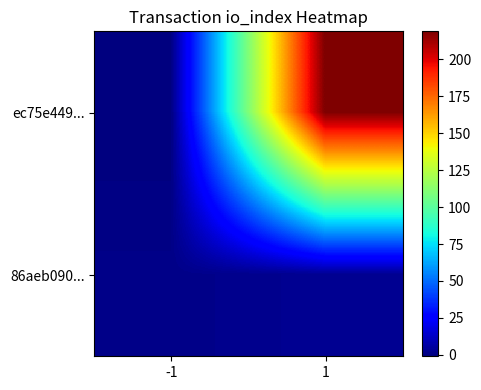

Reading right to left, what are all the values shown in this chart?

ec75e449...: 1=219	-1=-1
86aeb090...: 1=3	-1=1